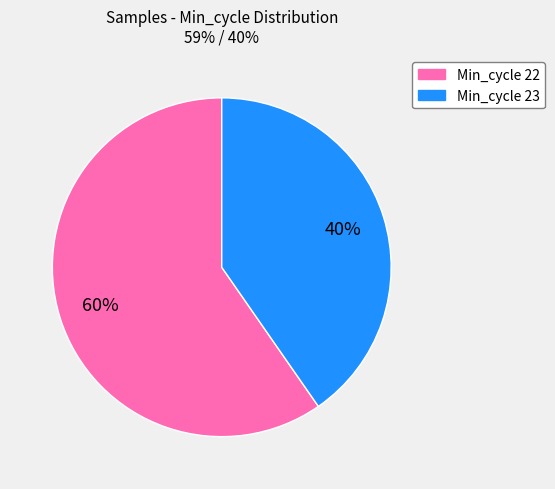

How many slices are in this pie chart?

2